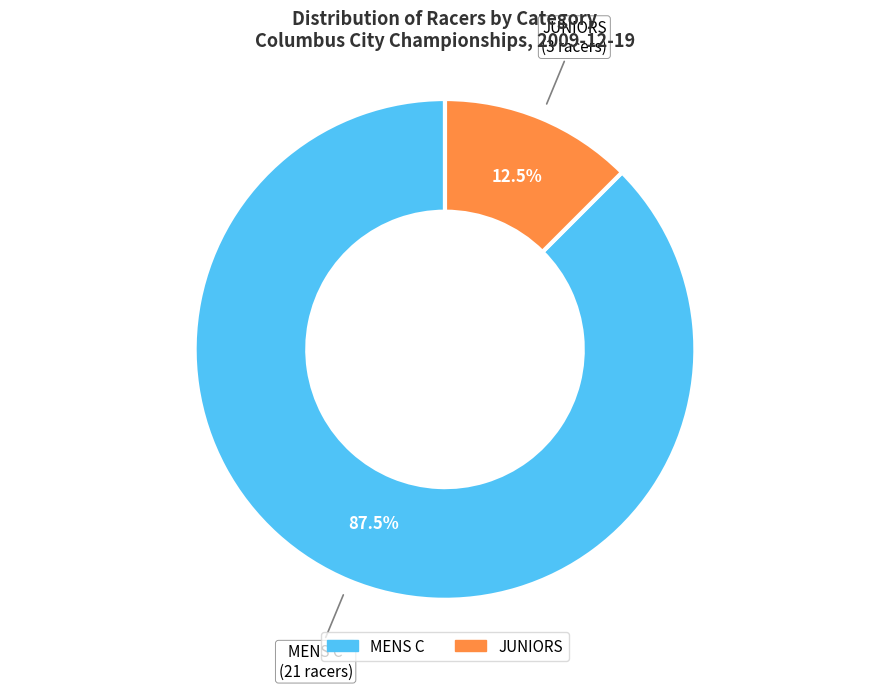

Which category has the smallest portion of the pie?

JUNIORS